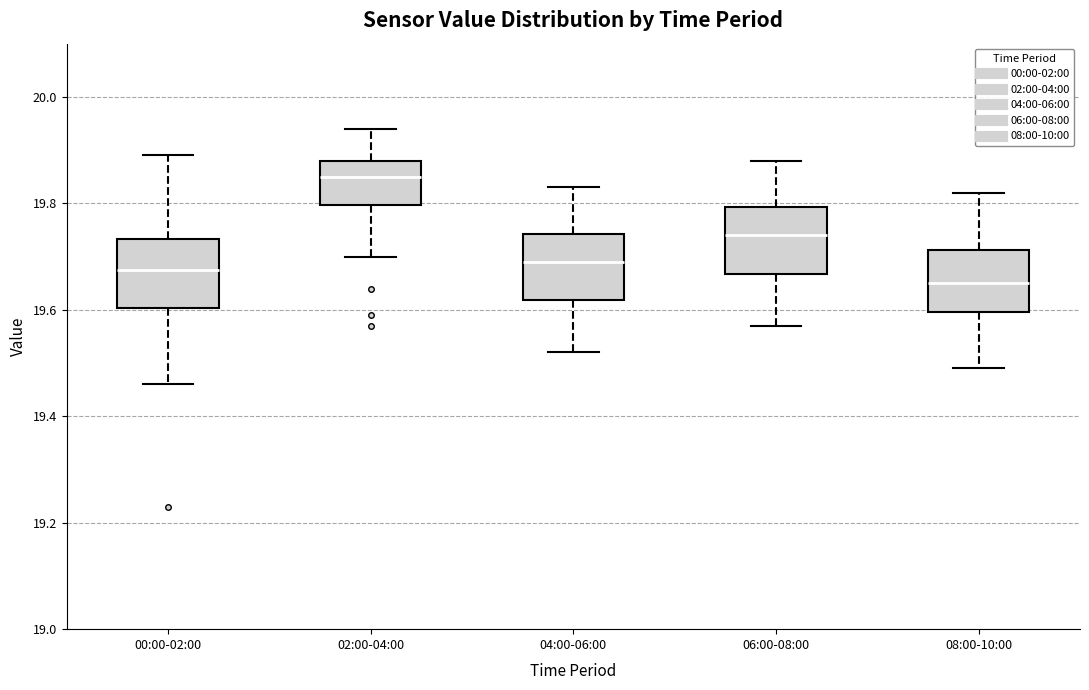

Where does the upper whisker of the box for 02:00-04:00 end on the y-axis? The values are not printed on the chart, so give them approximately, as read against the axis.

19.94